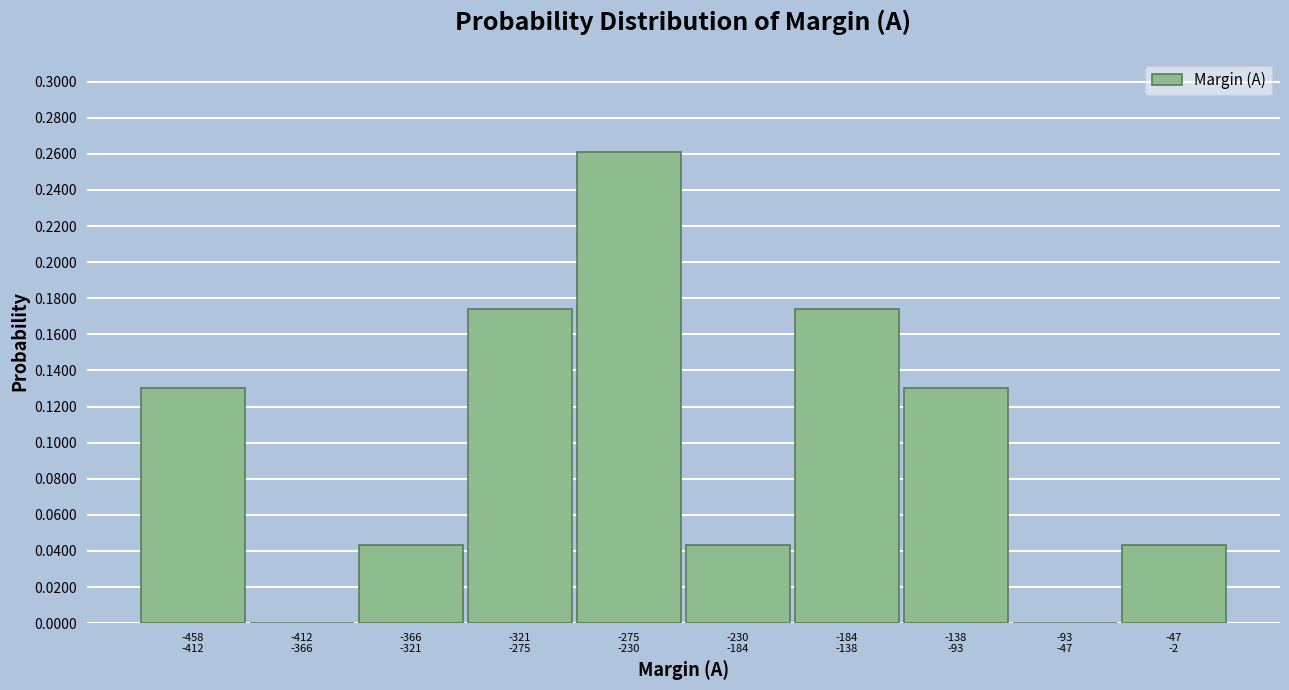

What is the sum of all values?

1.0